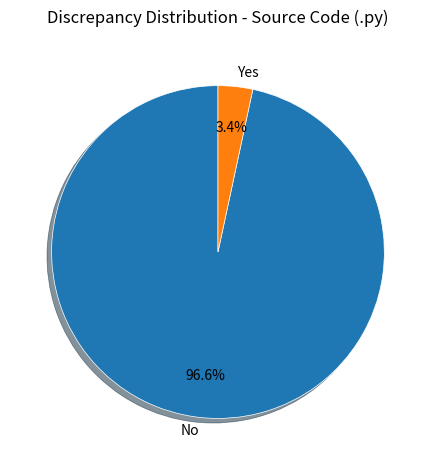

Is there any slice that represents more than half of the pie?

Yes